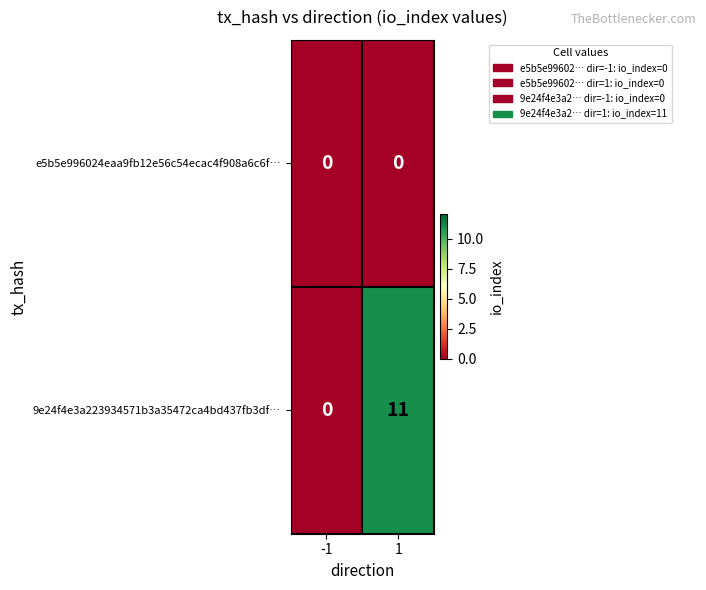

What is the greatest value displayed?

11